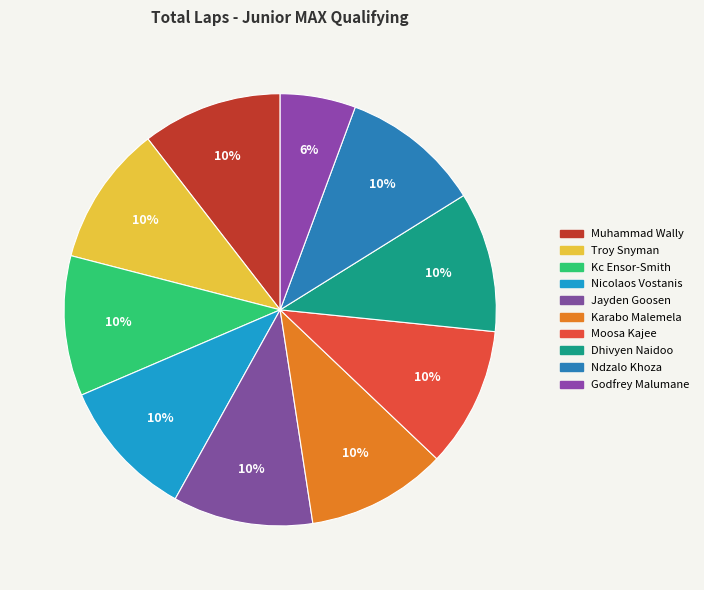

Do Karabo Malemela and Jayden Goosen together represent more than half of the pie?

No